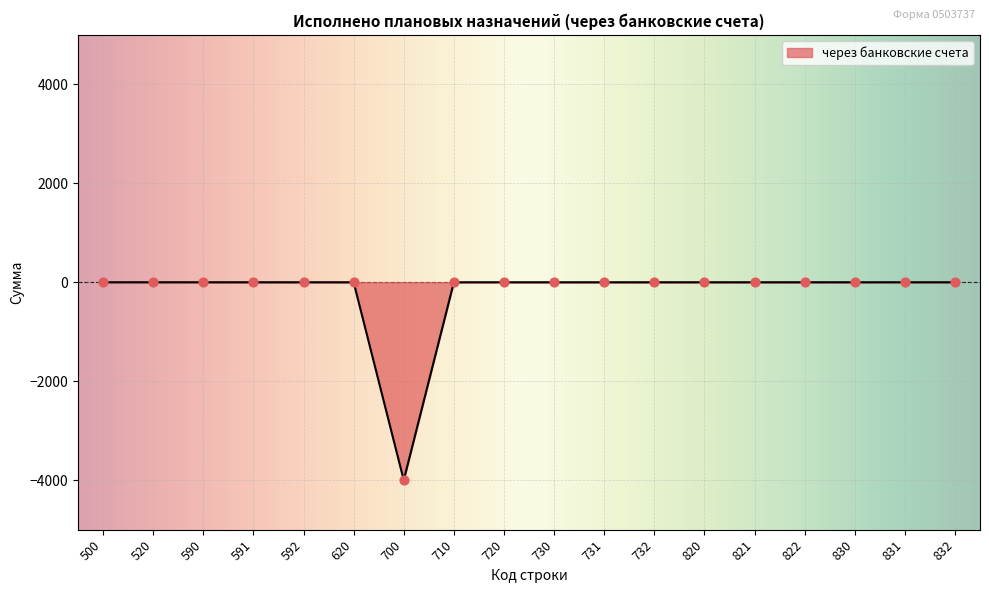

What is the change in value from 591 to 700?

-4000